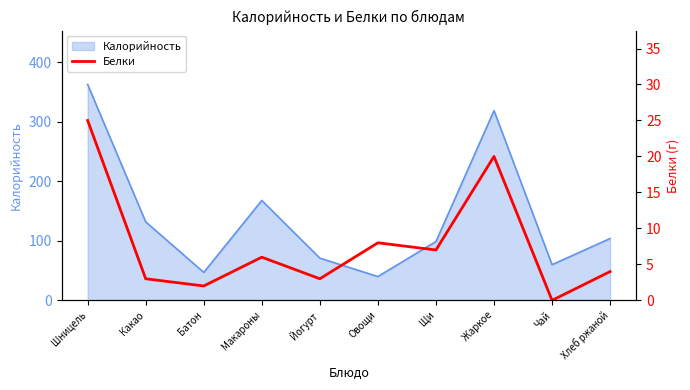

True or false: the data shows 9 at Жаркое.

False